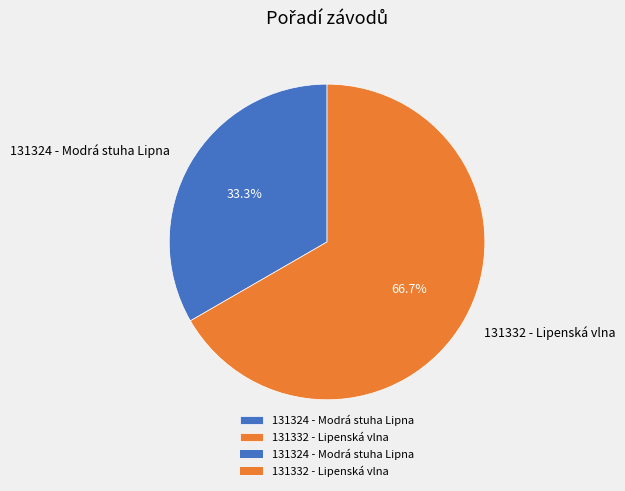

Does 131332 - Lipenská vlna account for over 50% of the chart?

Yes